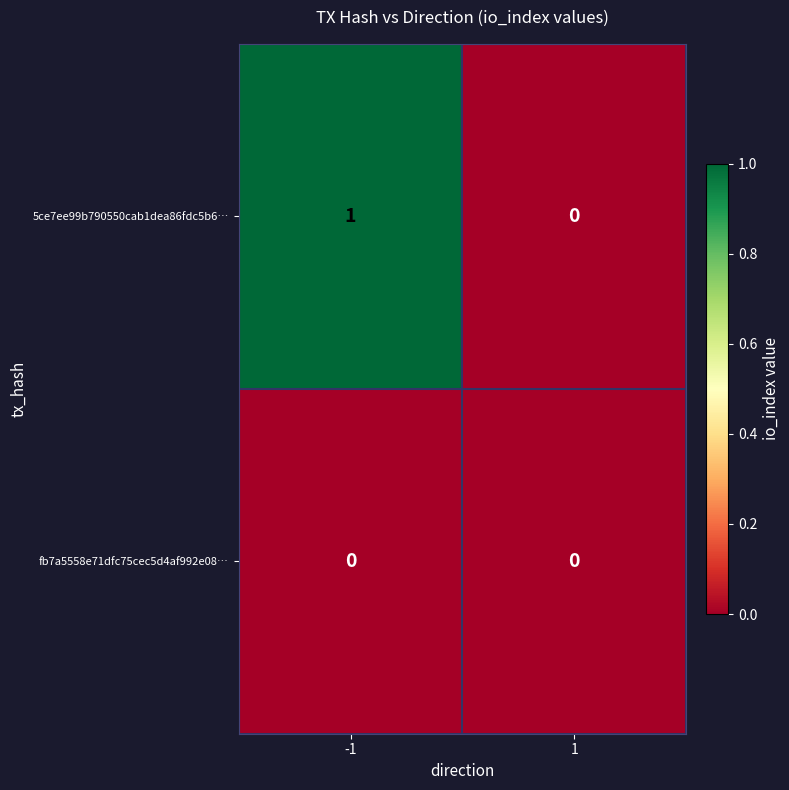

The fb7a5558e71dfc75cec5d4af992e08… series shows 0 at -1. True or false?

True